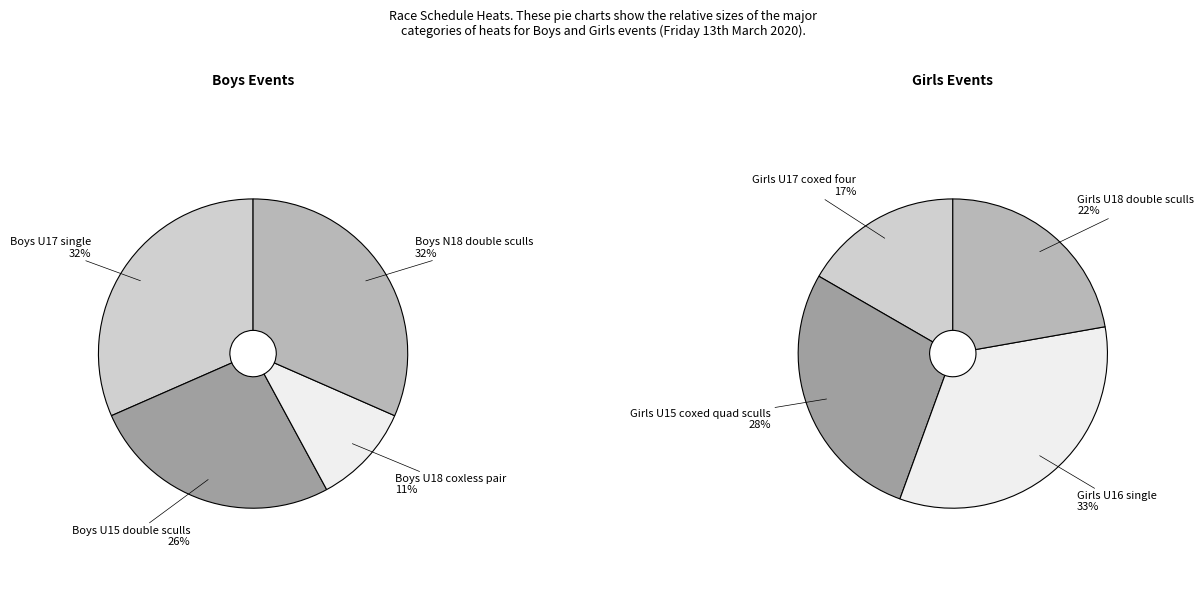

Is Girls U17 coxed four the majority of the pie?

No